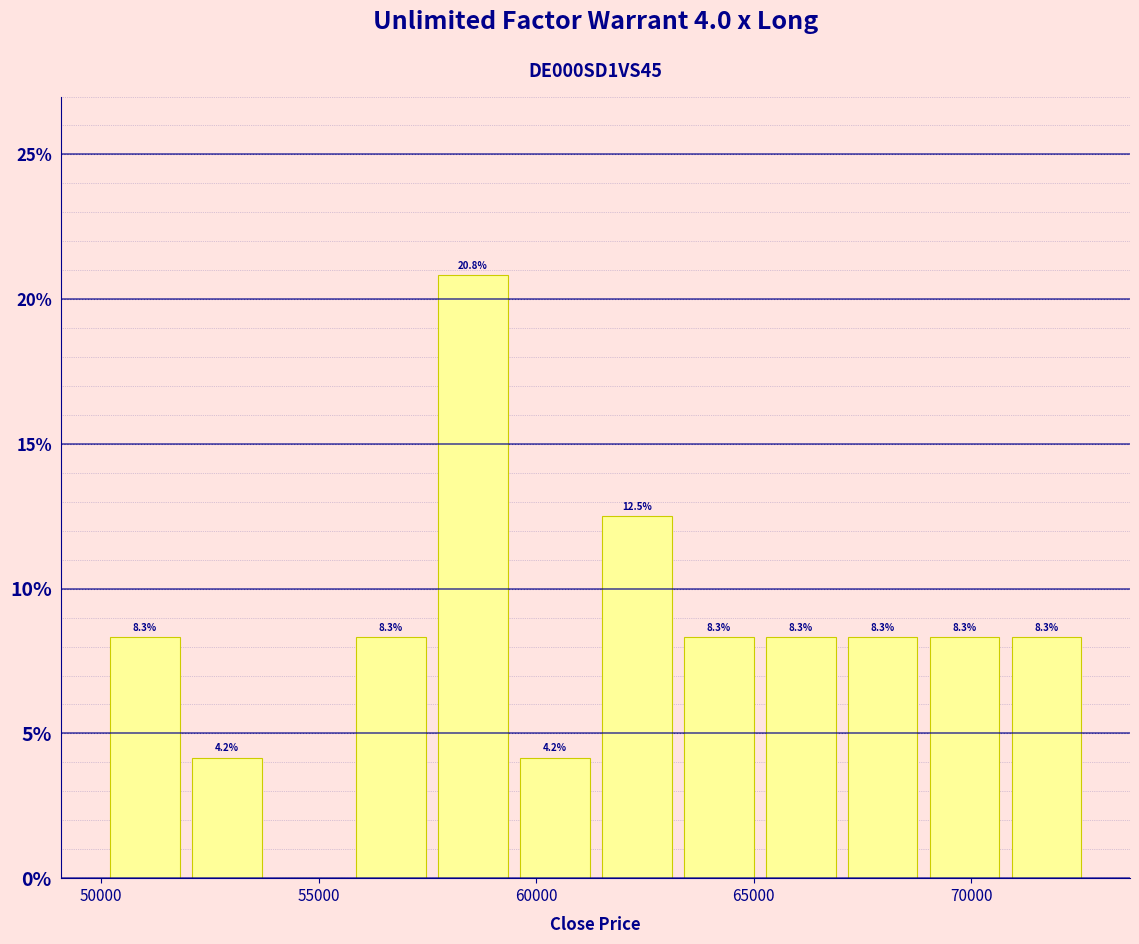

Read against the x-axis, roughly where is the centre of the tallest bar?

58500